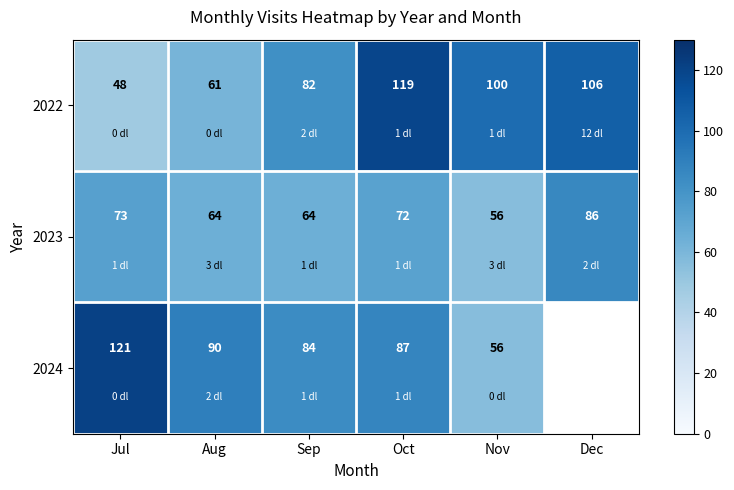

What is the greatest value displayed?

121.0